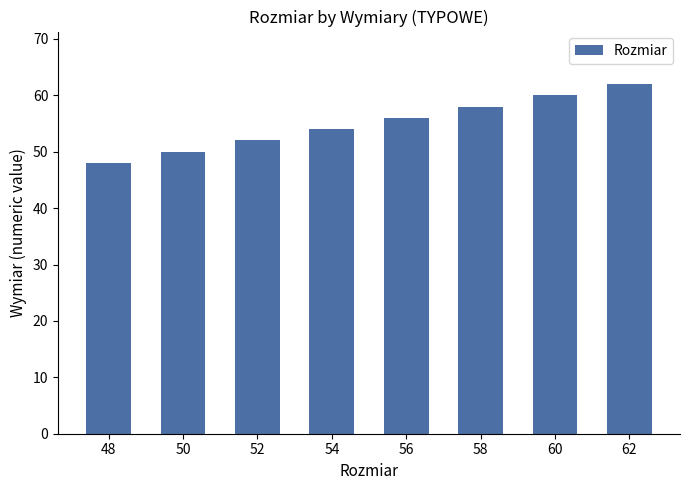

What is the ratio of the value at 62 to the value at 52?

1.2